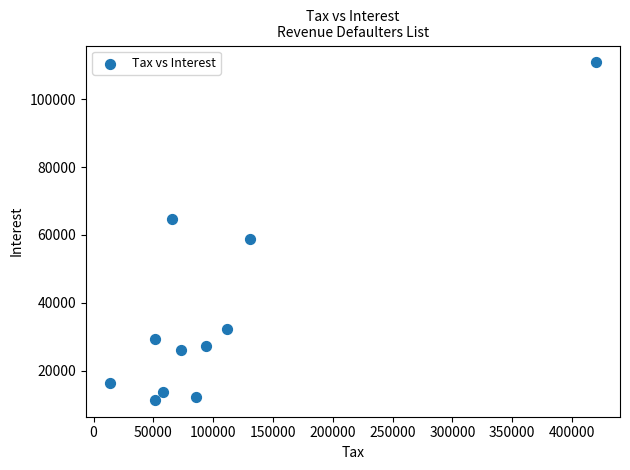

What Y value in the scatter plot is closest to 61133?

58900